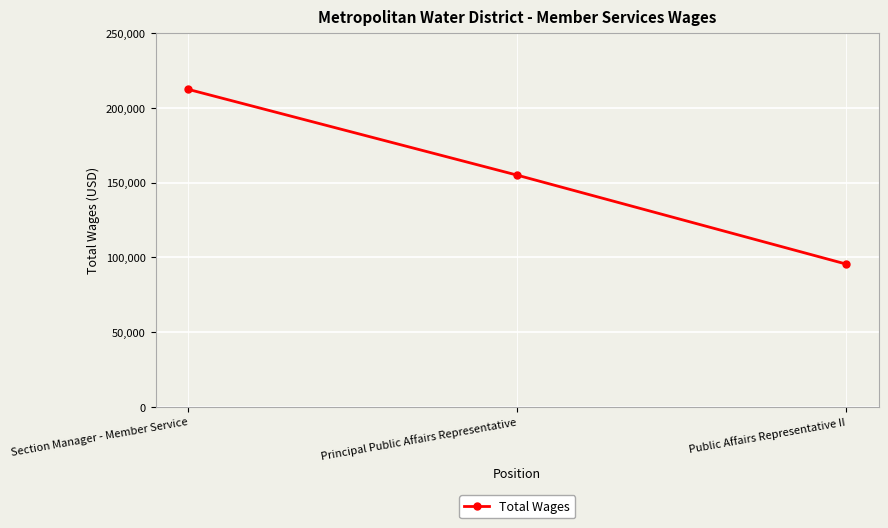

At which label is the value closest to 153923?

Principal Public Affairs Representative